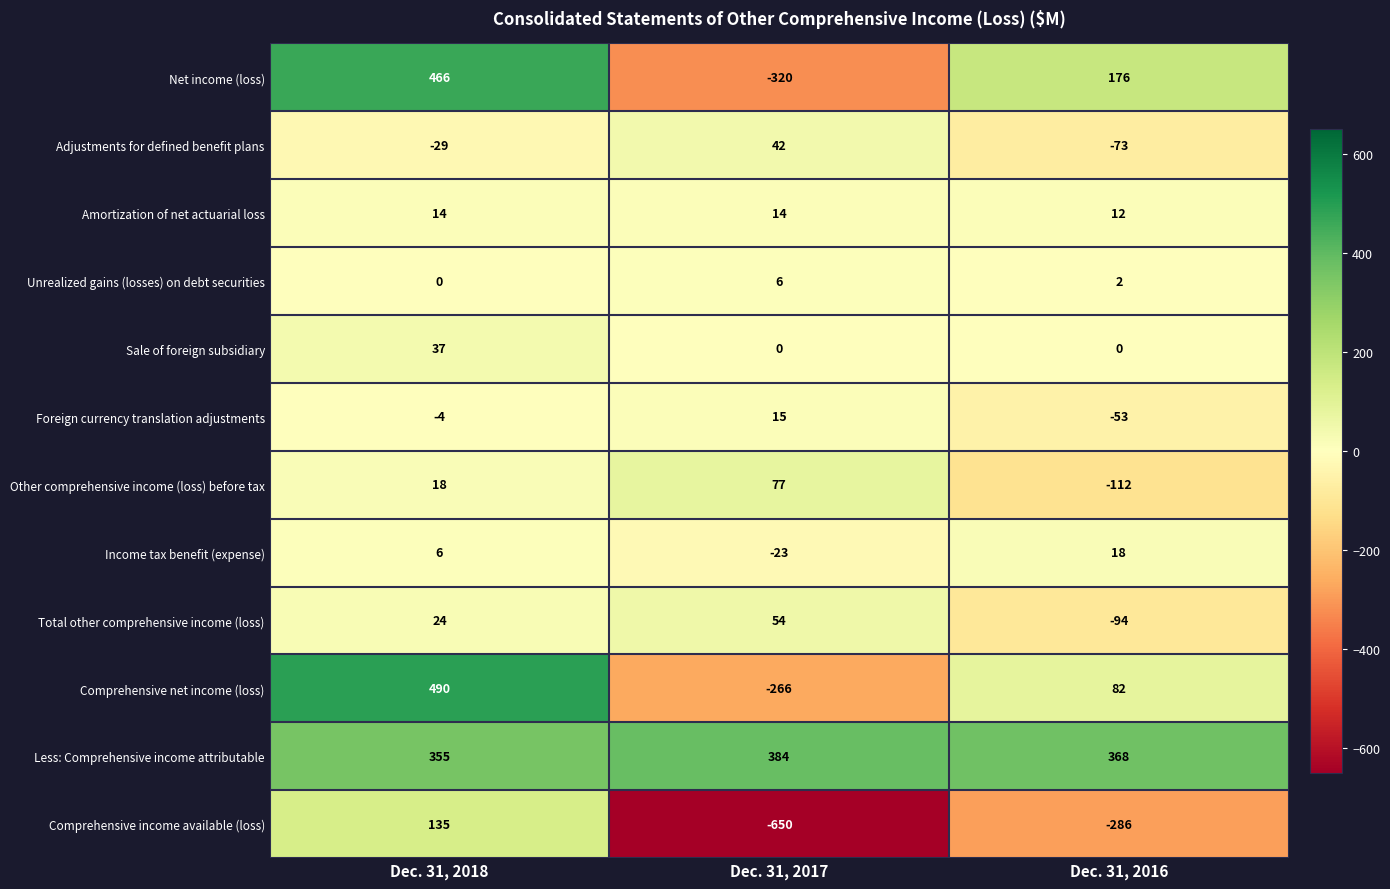

Which label corresponds to the smallest value in the chart?

Dec. 31, 2017